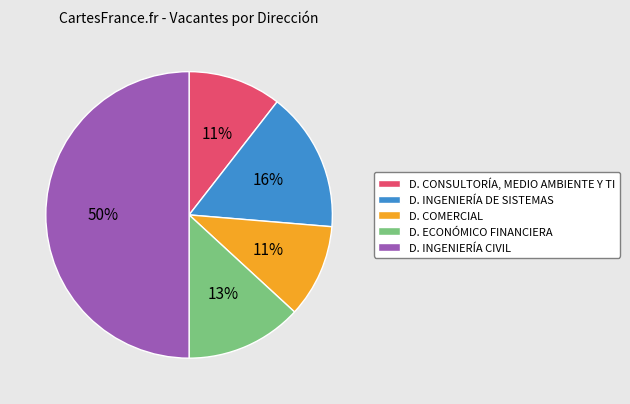

Count the number of slices in the pie.

5